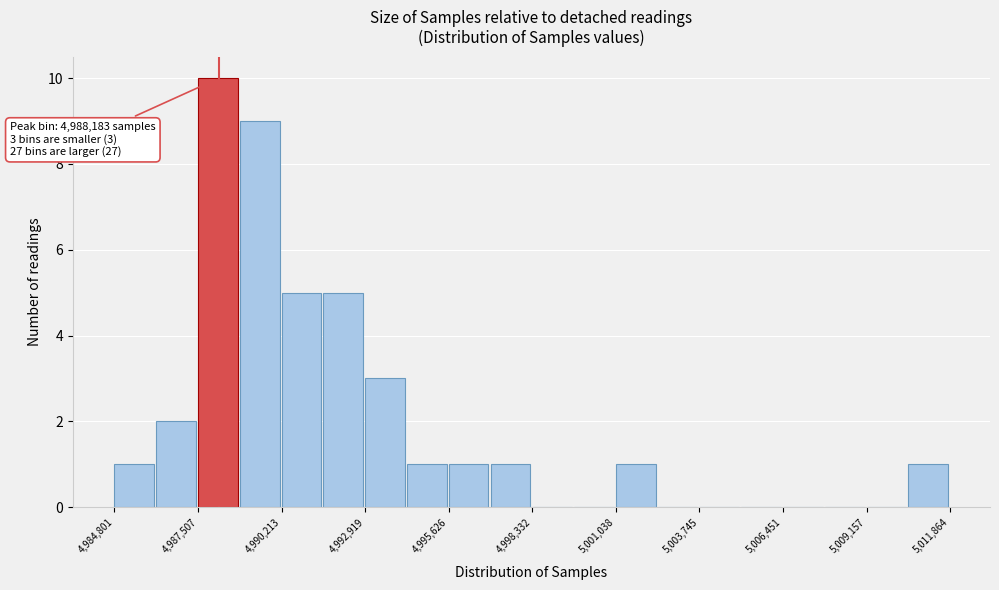

Read against the x-axis, roughly where is the centre of the tallest bar?

4988000